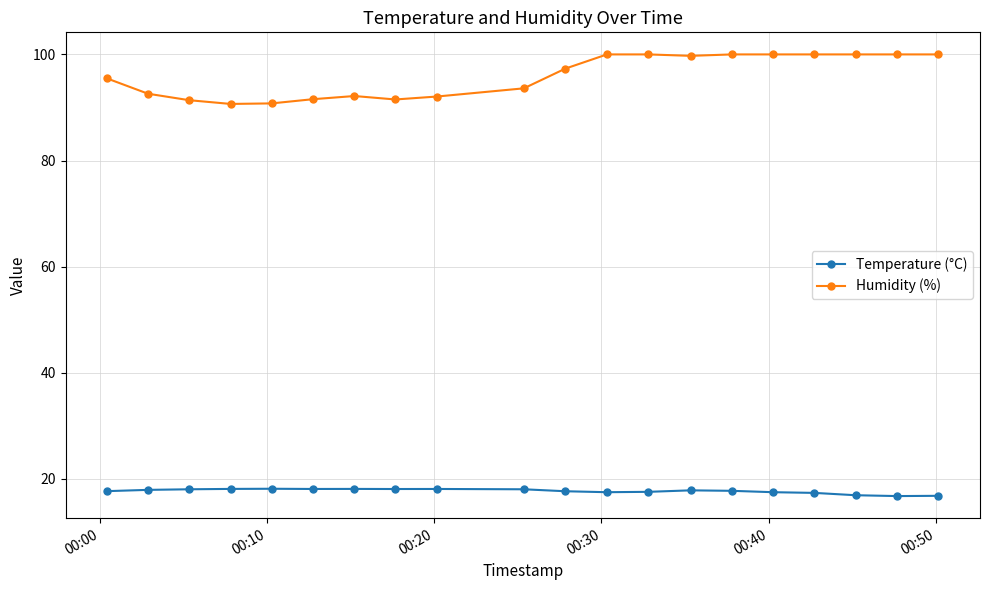

What is the average value of the Temperature (°C) series?

17.7